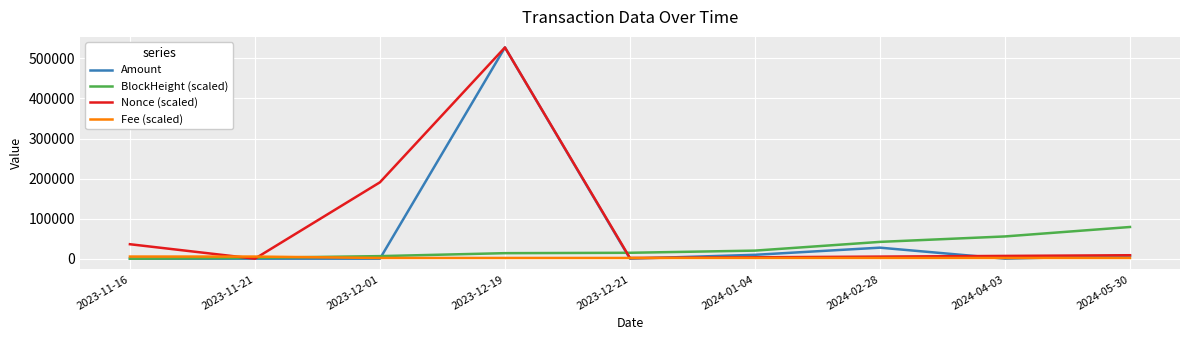

At which category is the sum across all series the highest?

2023-12-19